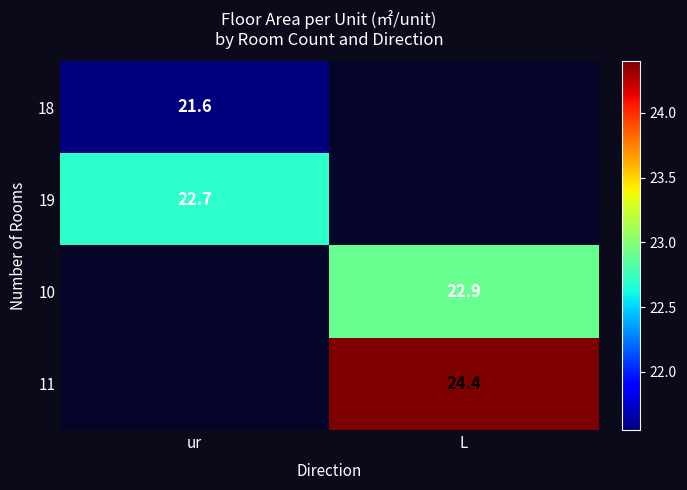

At which category does the chart reach its minimum across all series?

ur